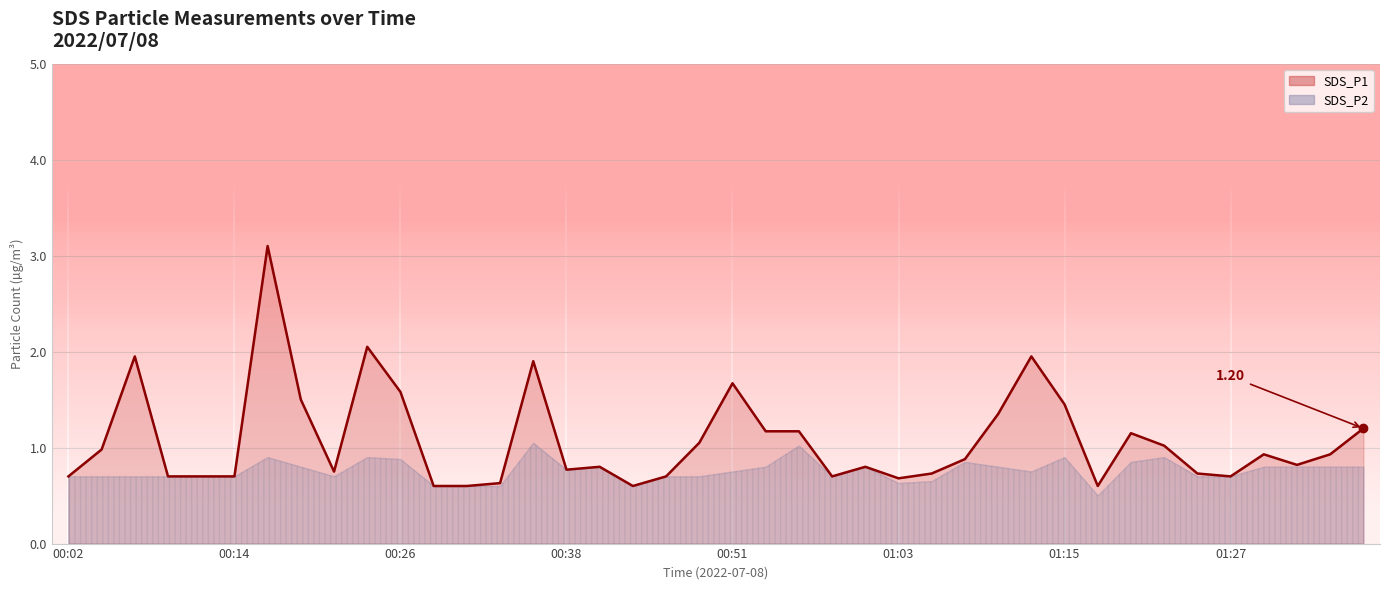

The chart shows a value of 2.0 at 9. True or false?

True